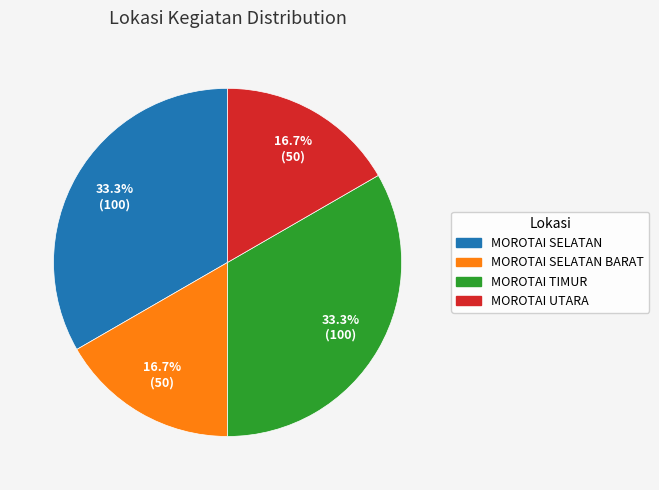

Is there a majority slice in this chart?

No